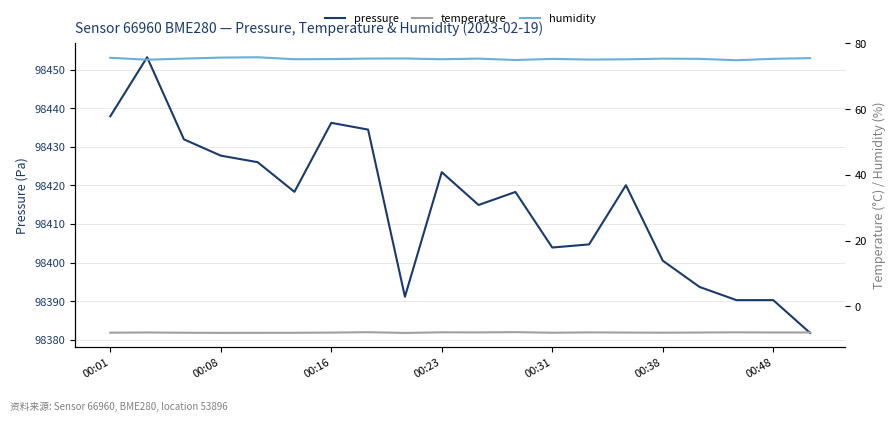

Does the chart have visible grid lines?

Yes